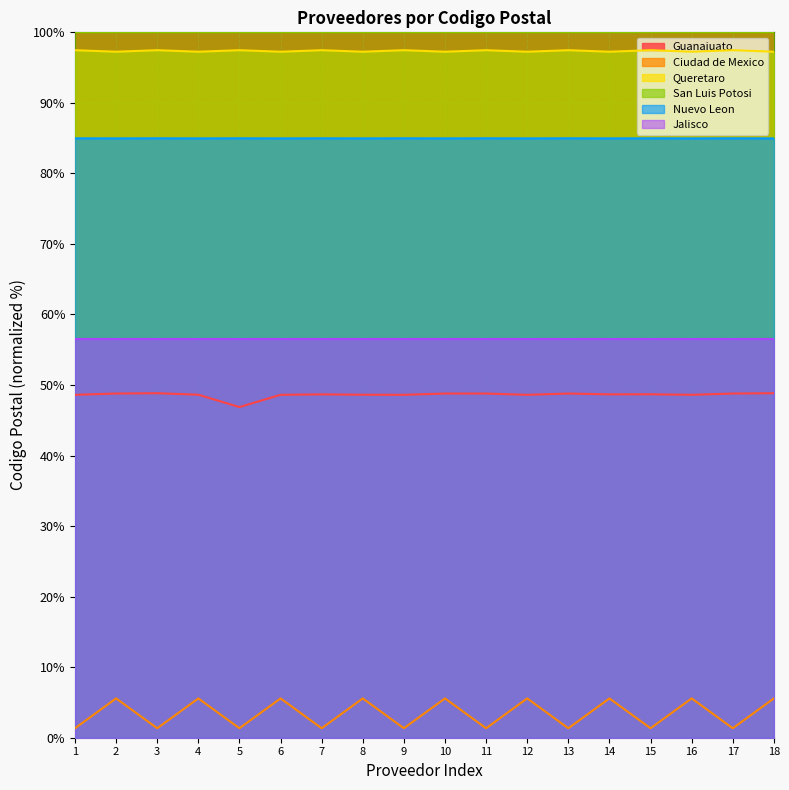

How many lines are shown in the chart?

6